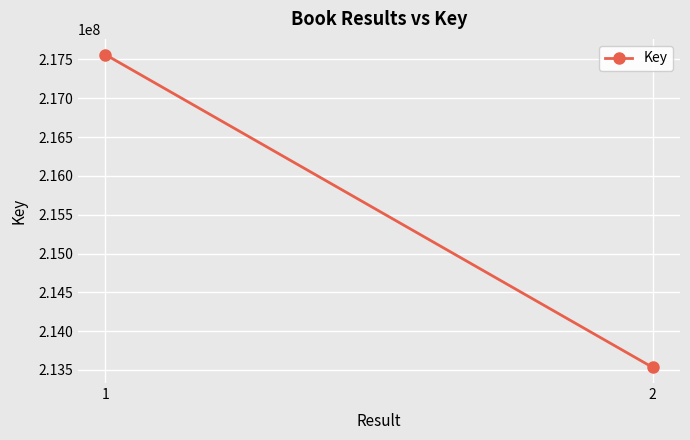

What is the sum of all values?

431096724